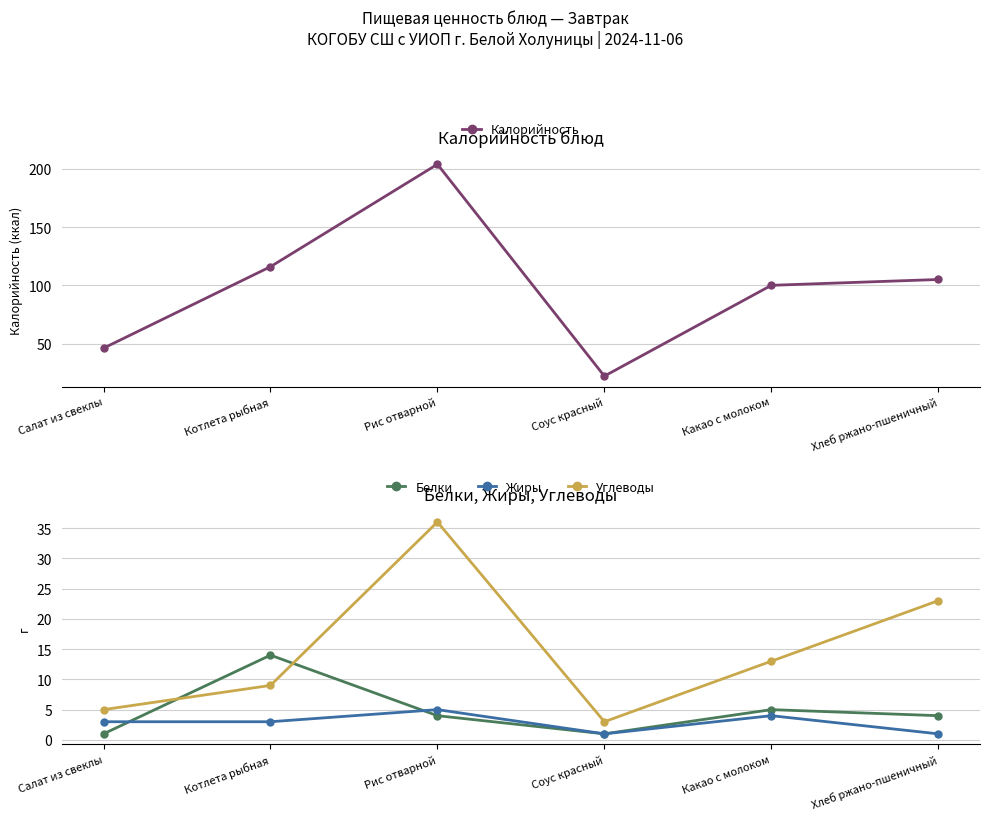

What is the difference between the second highest and minimum values in the Белки series?

4